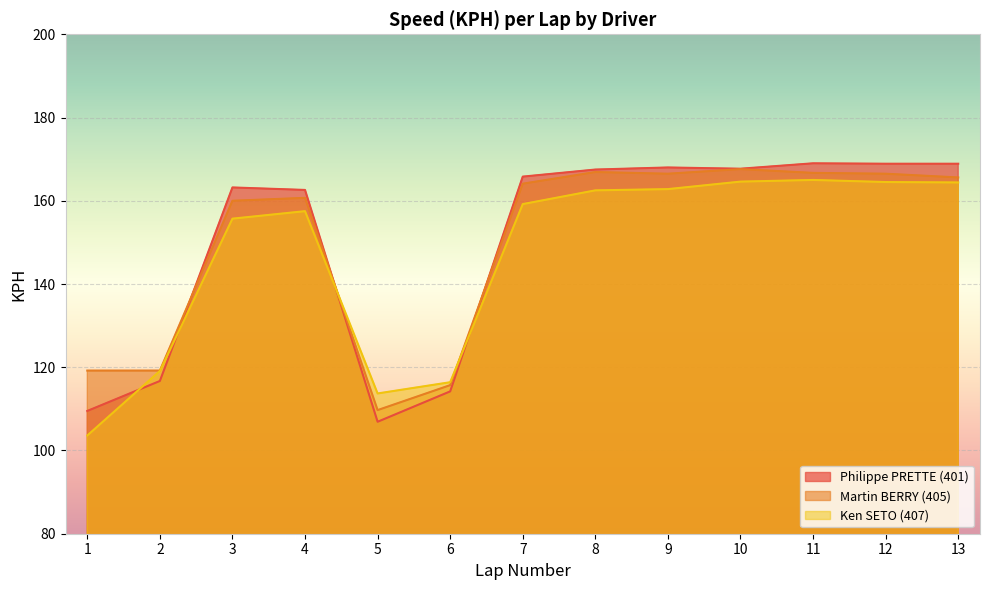

Where does the Martin BERRY (405) series first go above 164?

7